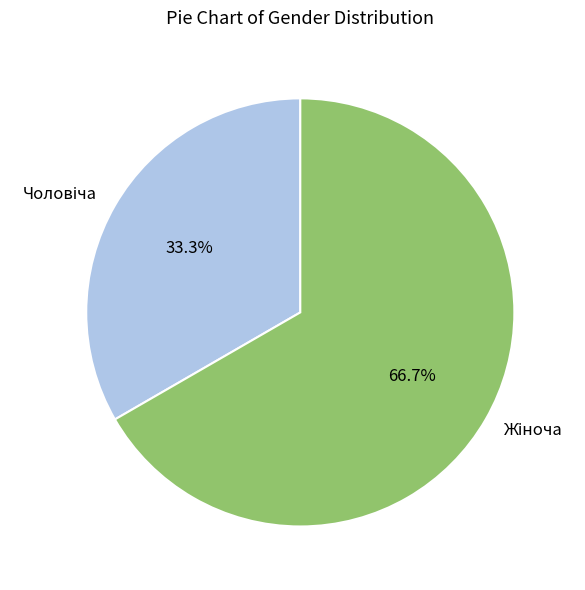

Does any single category account for the majority?

Yes